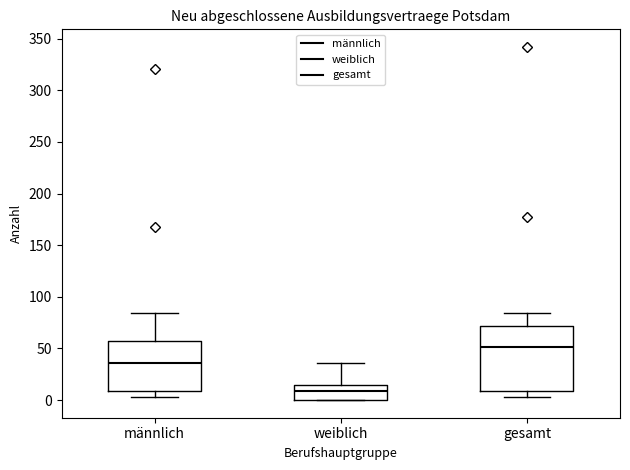

Where does the median line of the box for weiblich sit on the y-axis? The values are not printed on the chart, so give them approximately, as read against the axis.

10